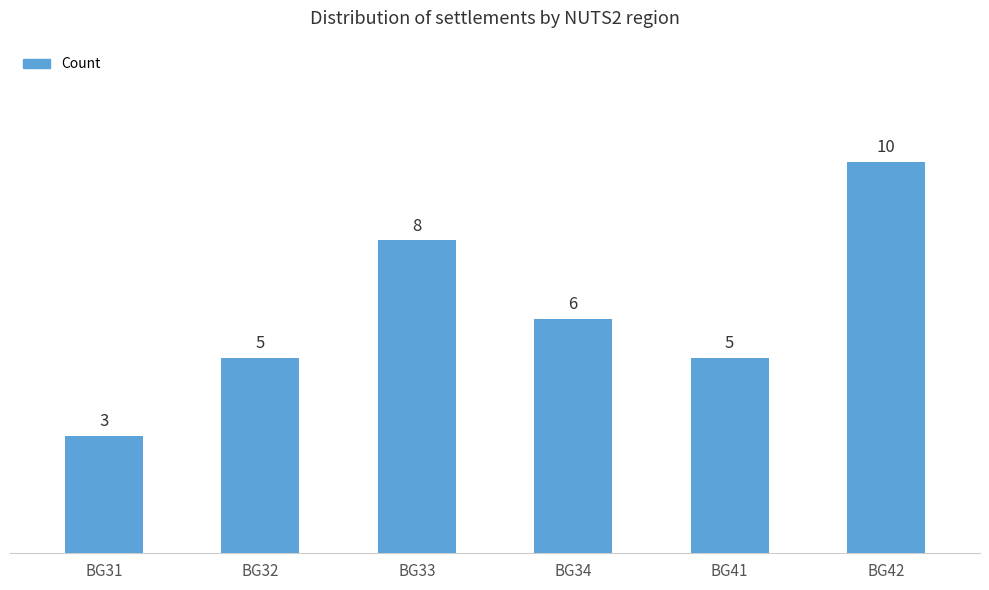

What is the maximum value shown in the chart?

10